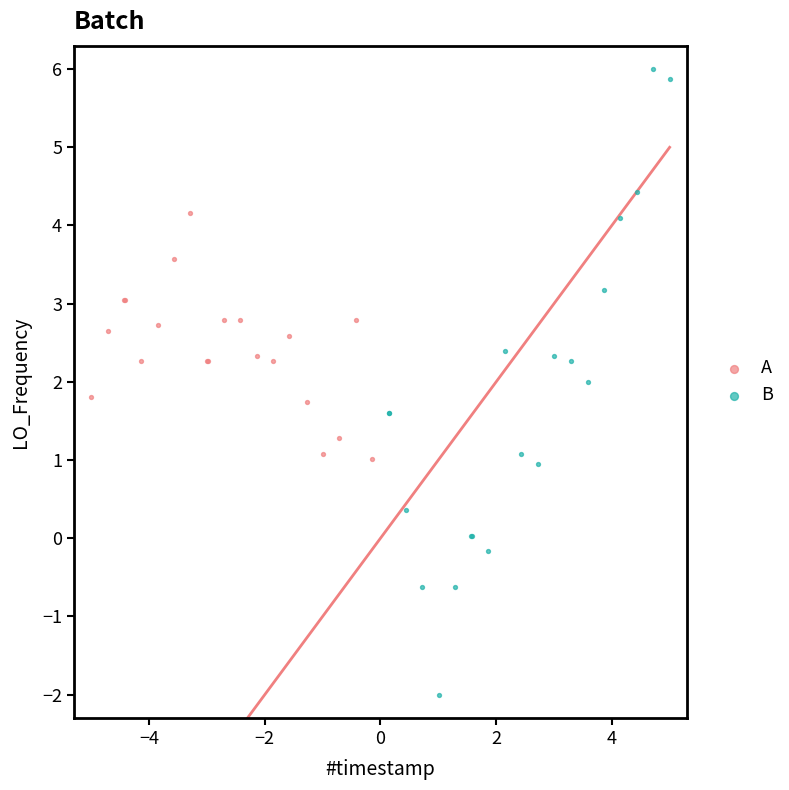

Which series reaches the maximum Y coordinate?

B